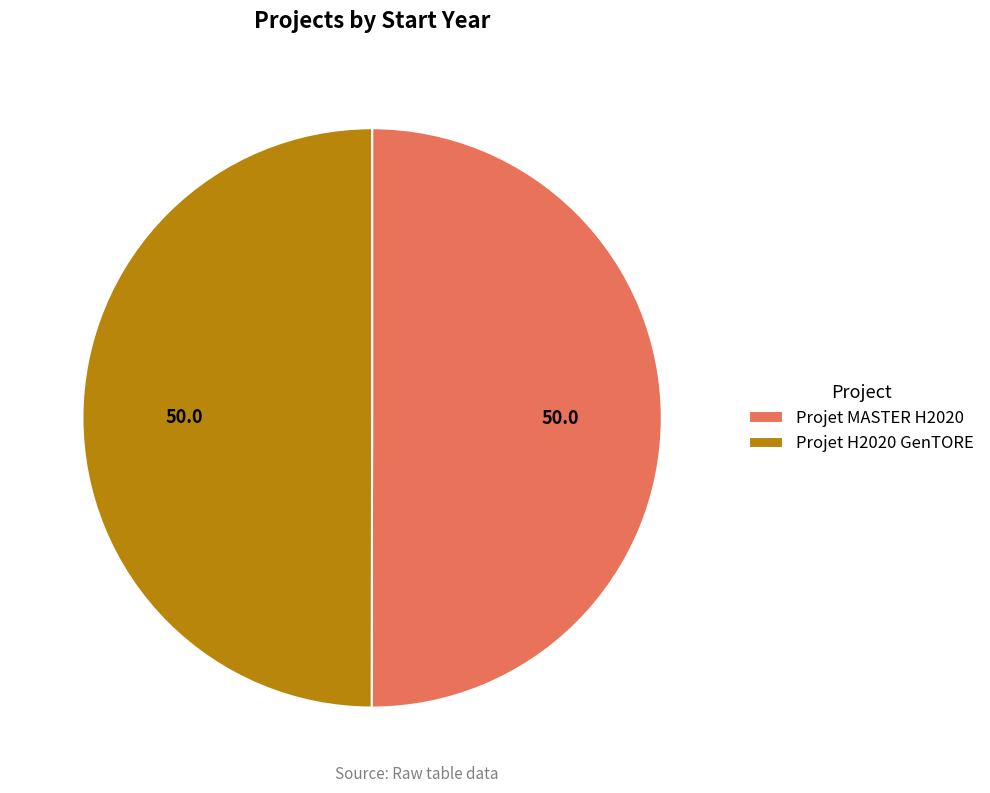

The Projet MASTER H2020 slice represents 50% of the pie. True or false?

True